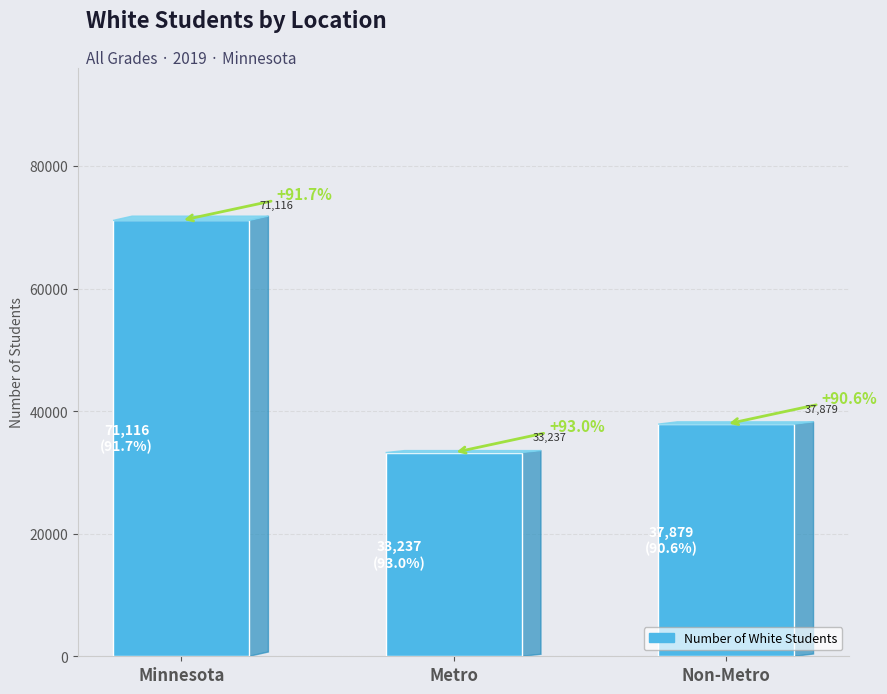

What is the minimum value shown in the chart?

33237